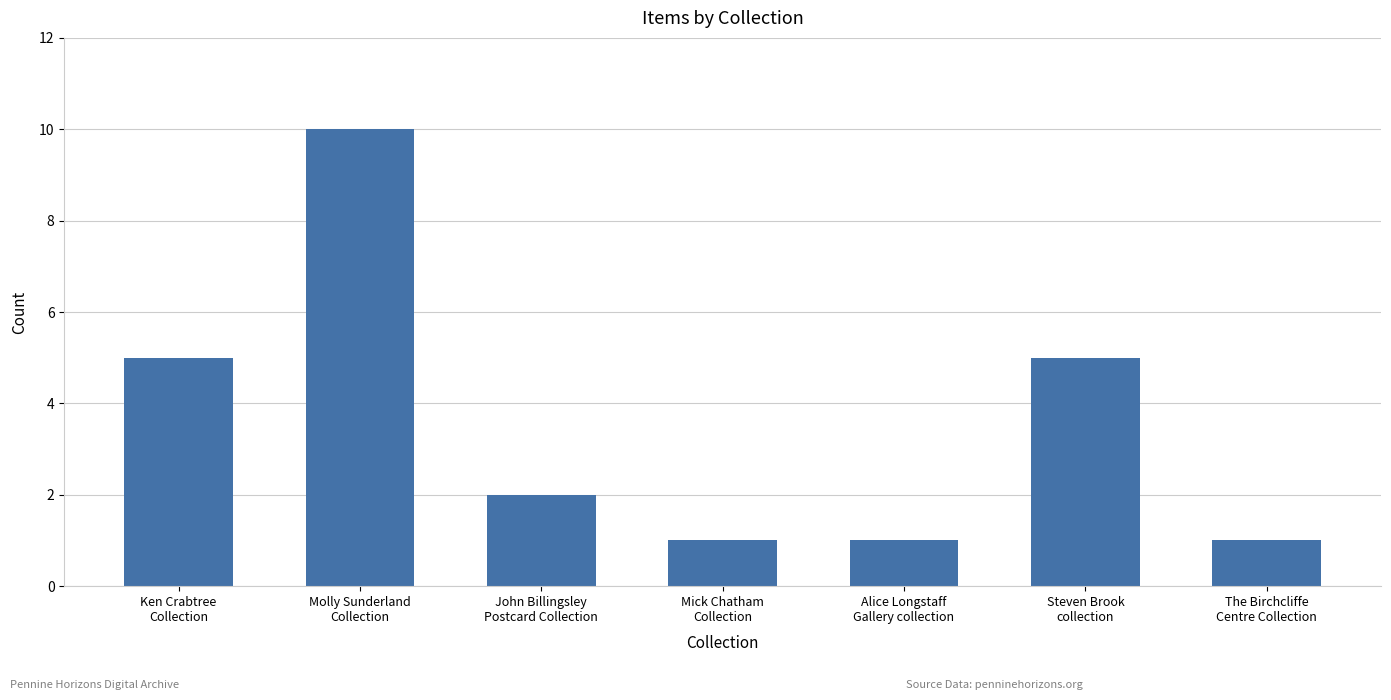

What is the smallest value displayed?

1